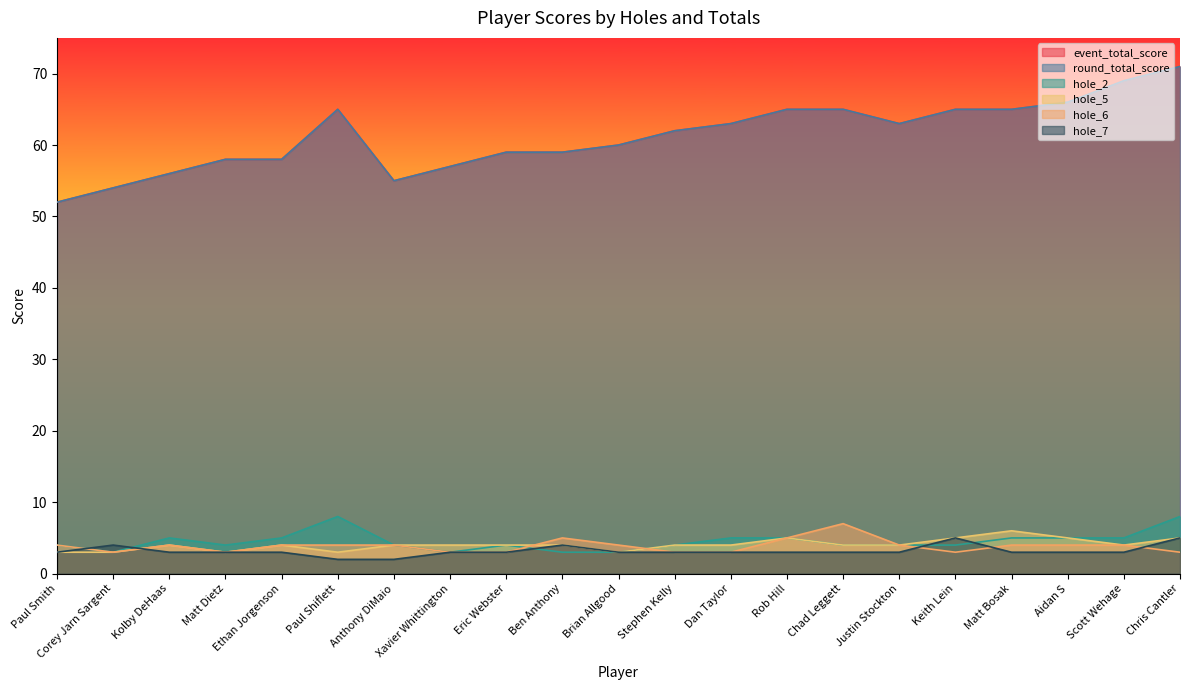

True or false: event_total_score and hole_2 cross at least once.

False